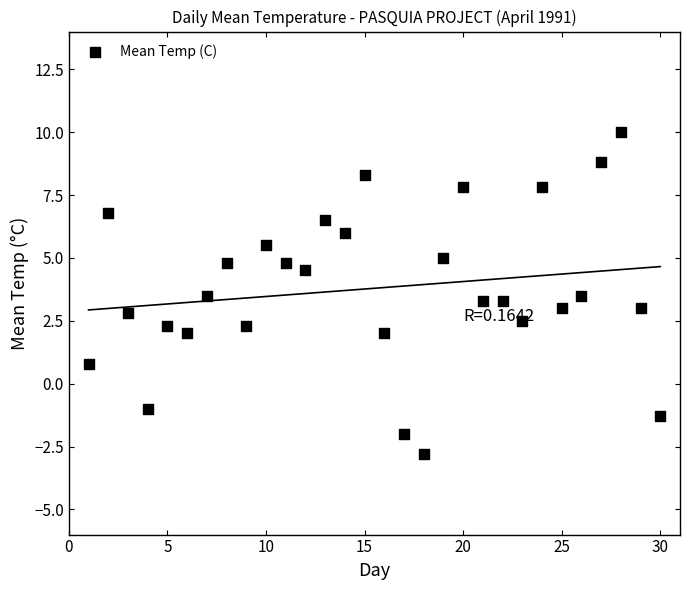

What is the range of X values (max minus min)?

29.0